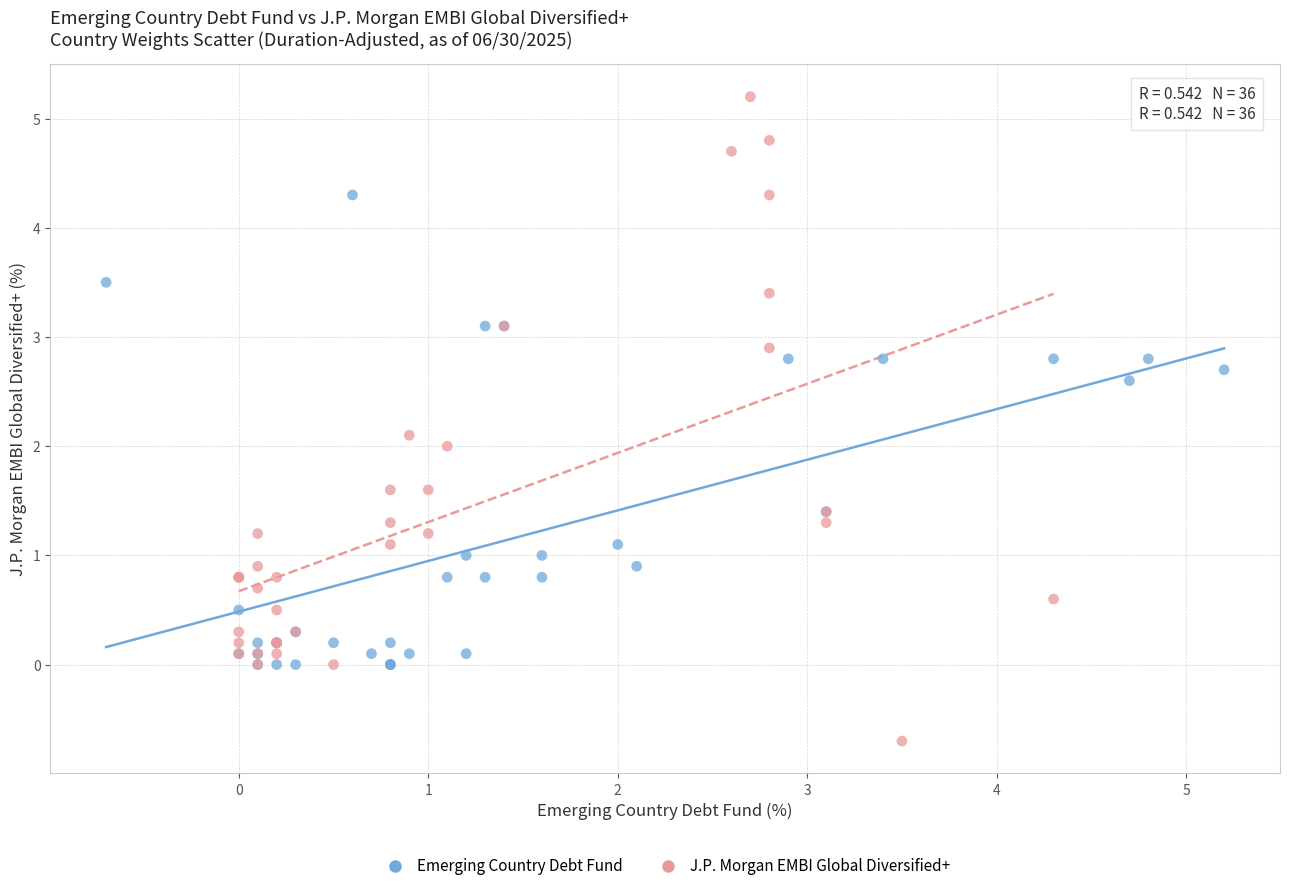

Which series contains the highest Y value?

J.P. Morgan EMBI Global Diversified+